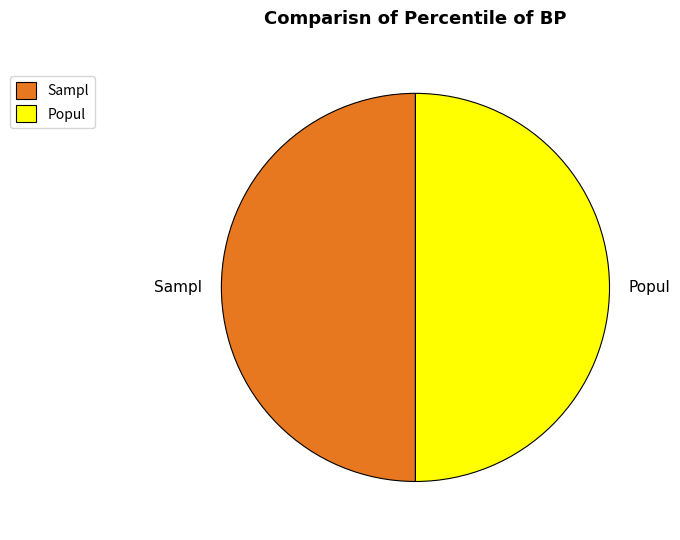

Is it true that Sampl is 57% of the pie?

False